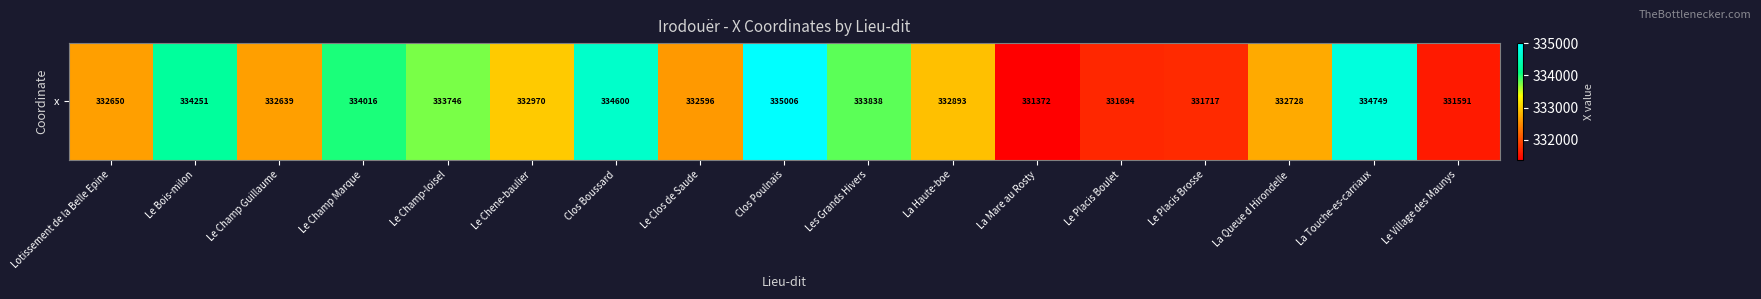

What value does the data have at Le Champ Guillaume?

332639.0